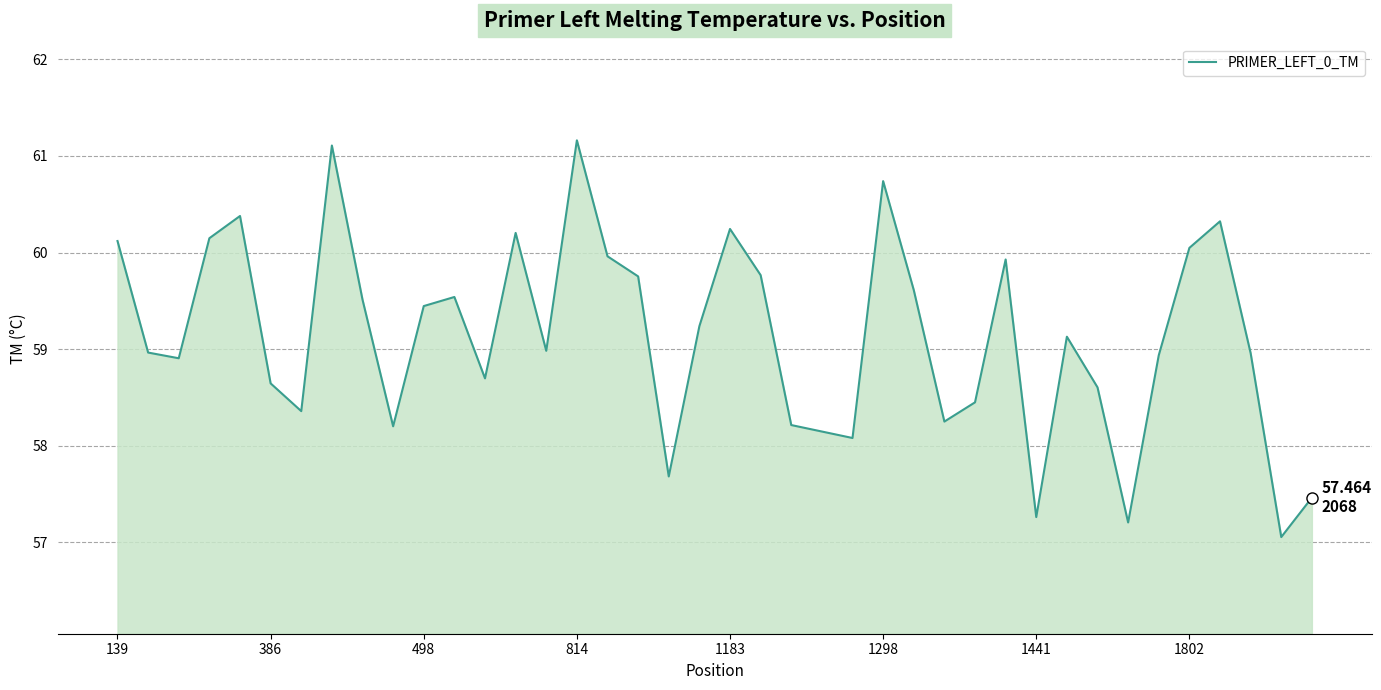

What is the difference between the maximum and minimum values?

4.1